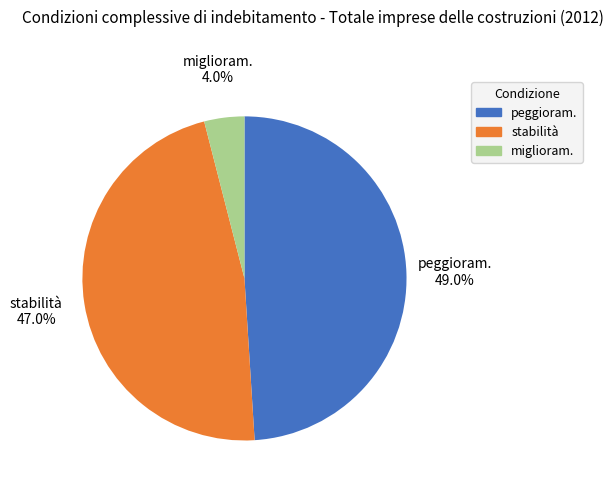

Is there any slice that represents more than half of the pie?

No